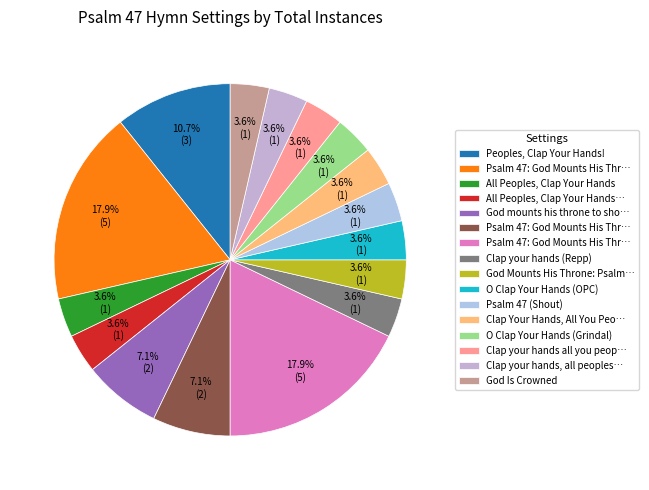

Count the number of slices in the pie.

16